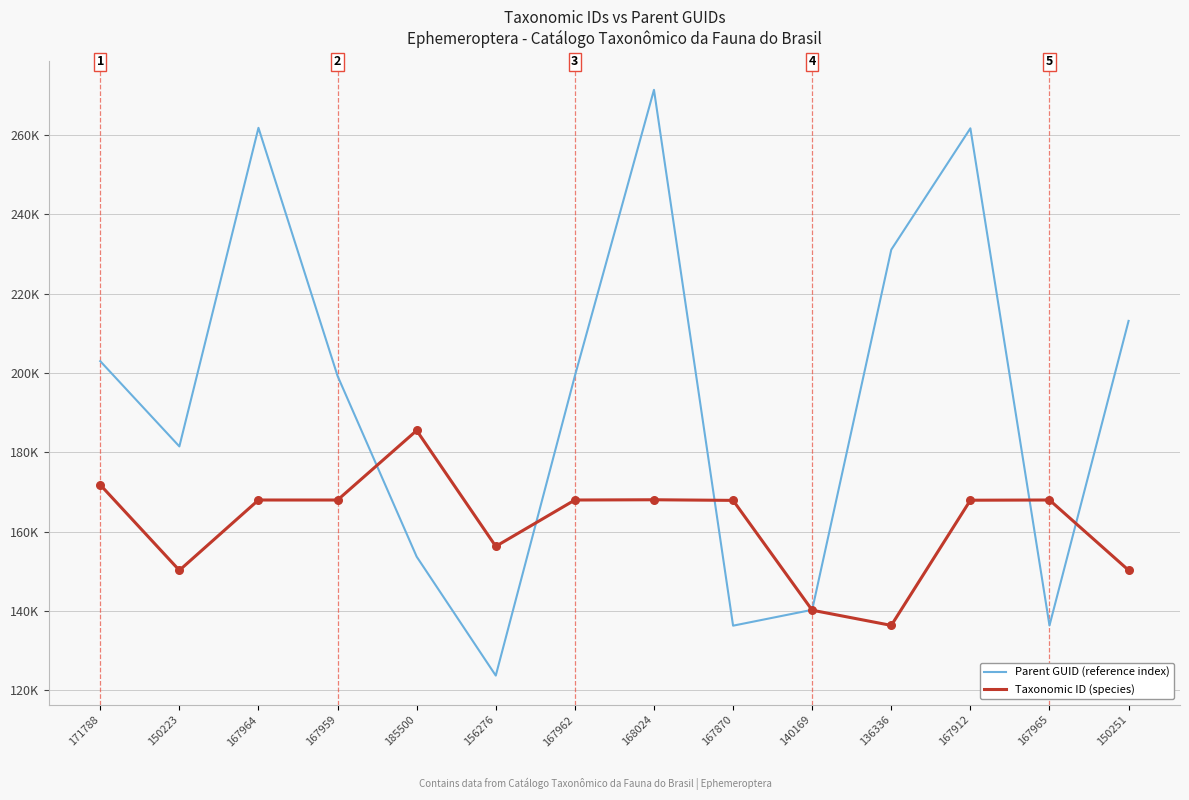

What are all the series names shown in the legend?

Parent GUID (reference index), Taxonomic ID (species)